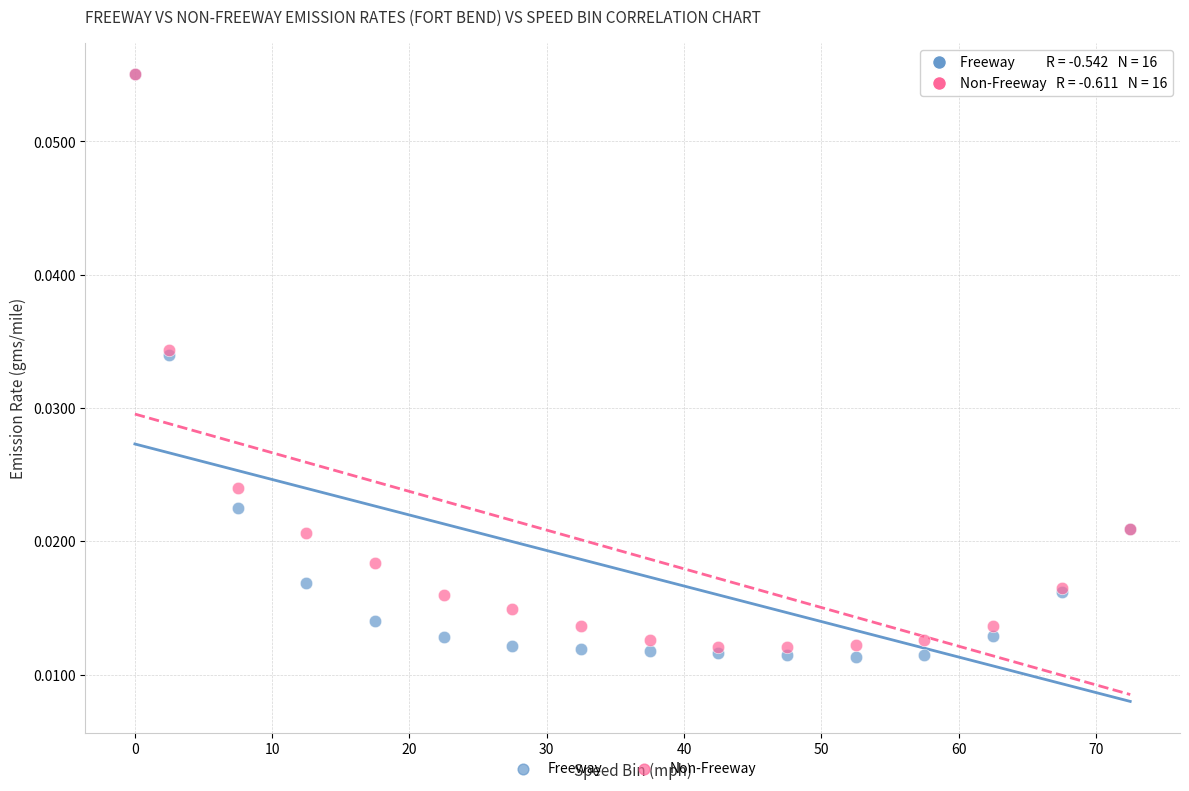

Which series has the largest Y range (max minus min)?

Freeway